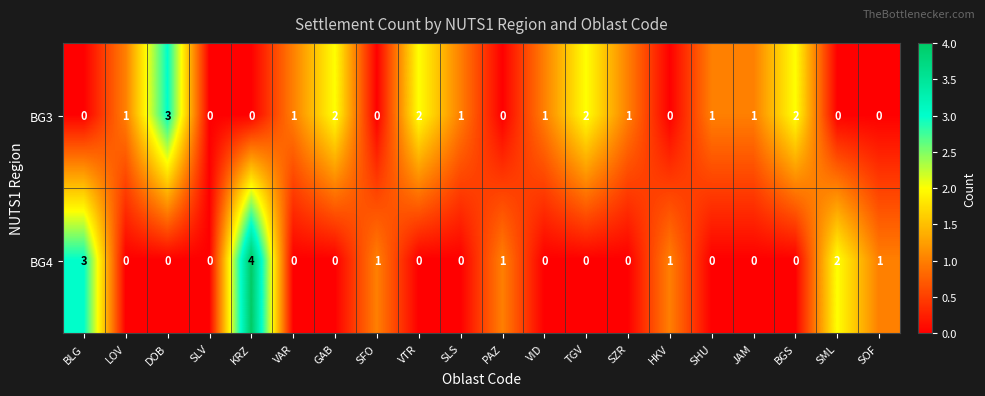

List the series in order of their overall mean, highest first.

BG3, BG4